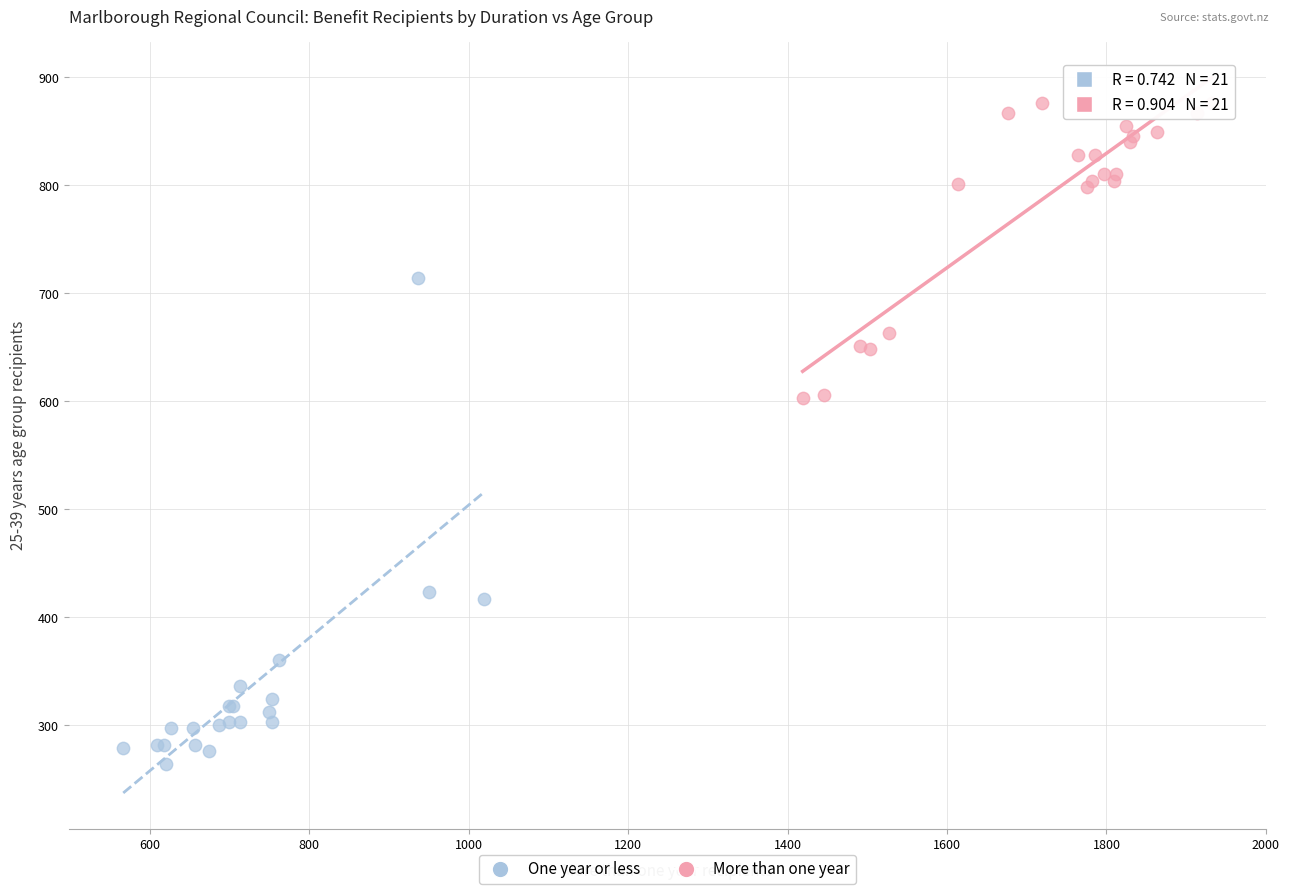

Which series reaches the maximum Y coordinate?

More than one year